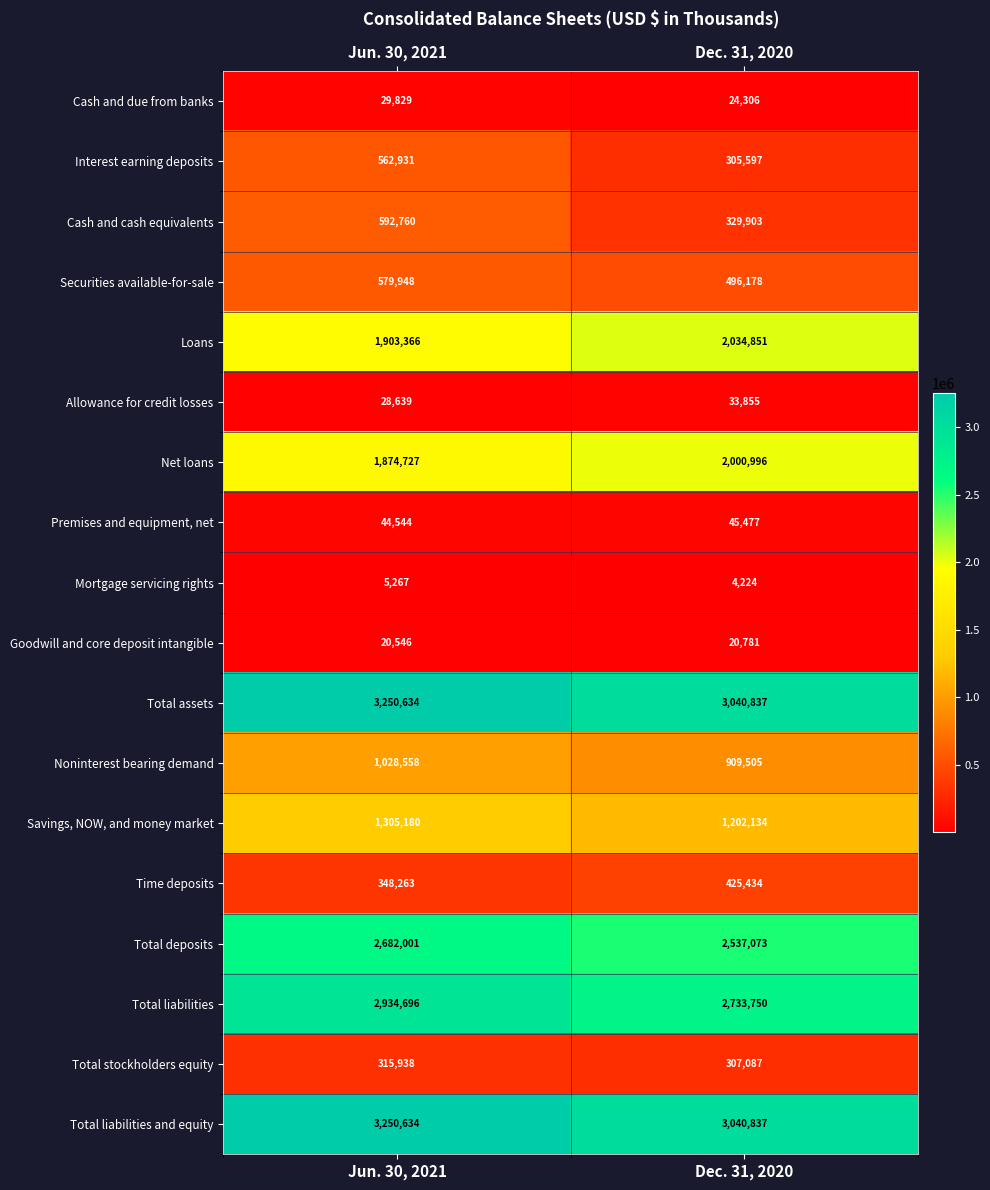

Which category has the highest value across all series?

Jun. 30, 2021